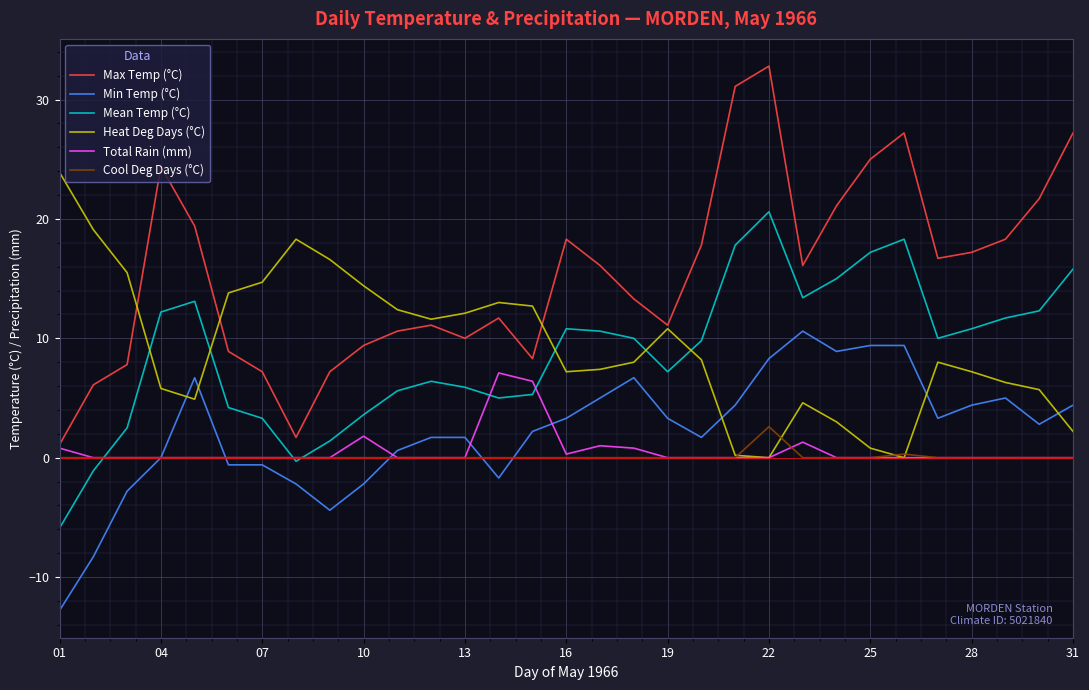

What is the minimum value for Min Temp (°C)?

-12.8